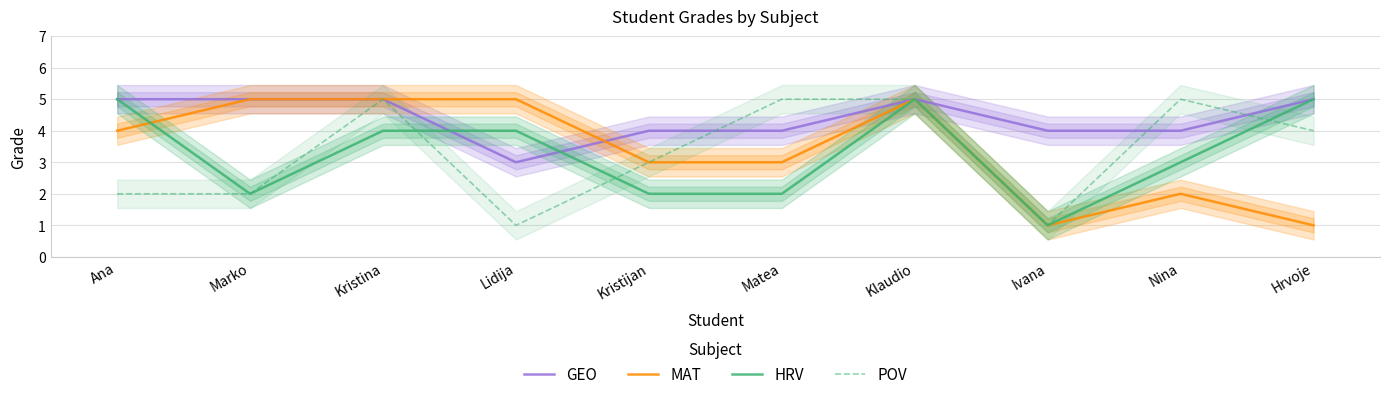

At which label is GEO closest to 4?

Kristijan